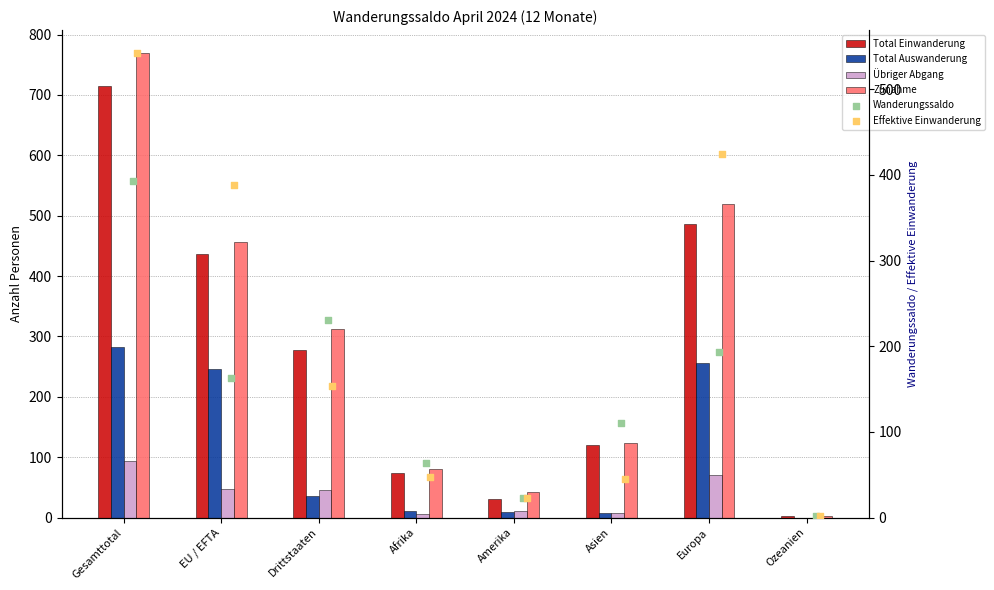

At how many categories does at least one series exceed 761?

1